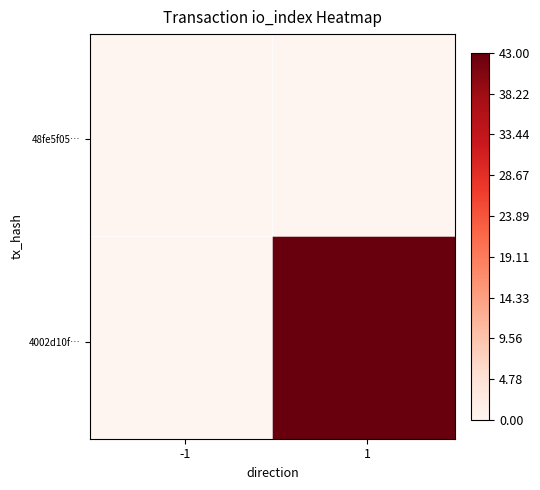

Count the number of categories in the chart.

2